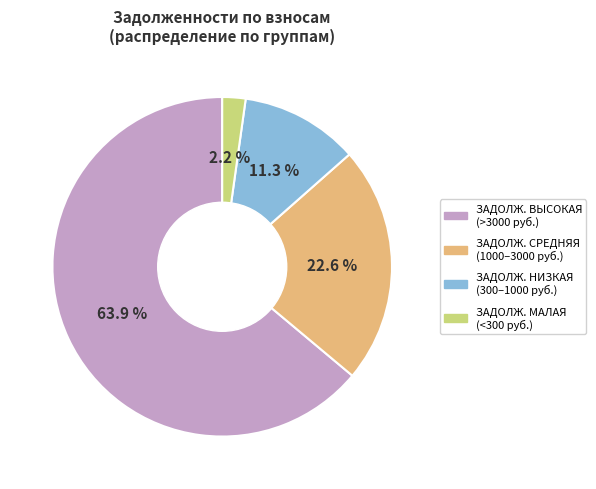

Which slice is the largest?

ЗАДОЛЖ. ВЫСОКАЯ (>3000 руб.)